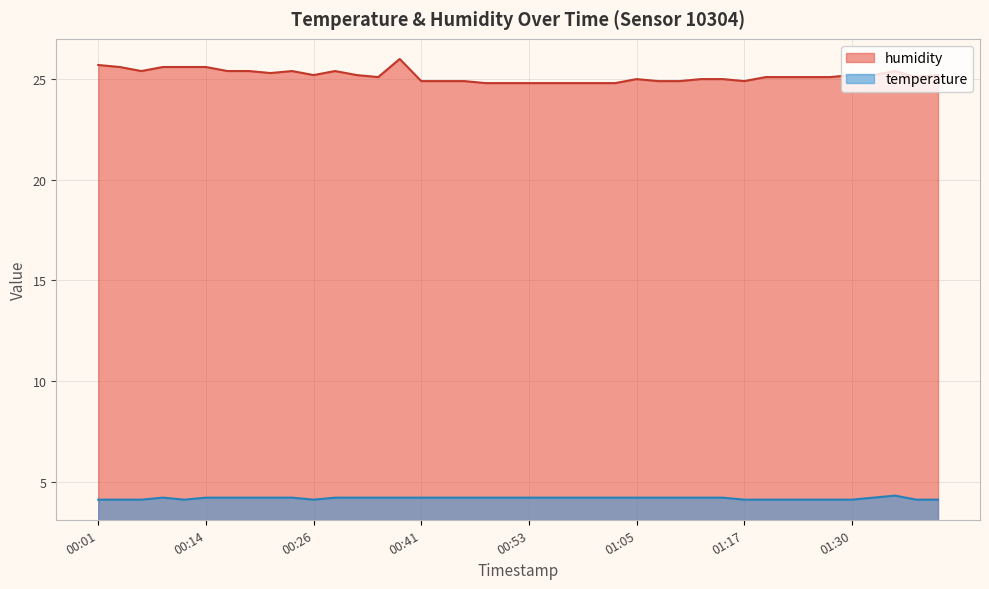

What is the sum of the humidity values at 01:15 and 00:28?

50.4